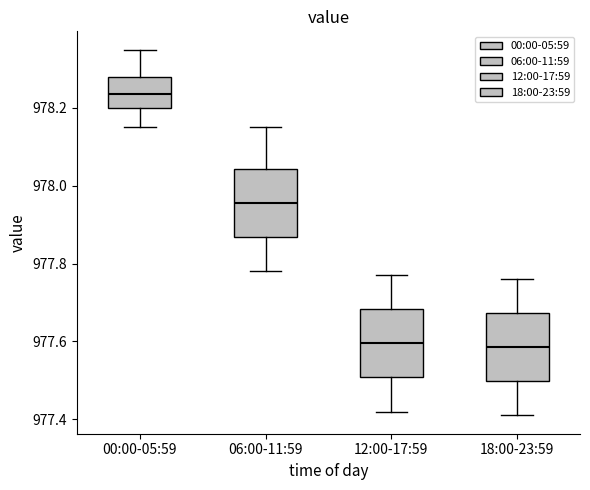

Reading left to right, read every box against the y-axis: the position of its median line, the range the box covers, and the ends of its whiskers. The values are not printed on the chart, so give them approximately, as read against the axis.

00:00-05:59: median 978.24, box 978.20 to 978.28, whiskers 978.16 to 978.36
06:00-11:59: median 977.96, box 977.86 to 978.04, whiskers 977.78 to 978.16
12:00-17:59: median 977.60, box 977.50 to 977.68, whiskers 977.42 to 977.78
18:00-23:59: median 977.58, box 977.50 to 977.68, whiskers 977.42 to 977.76